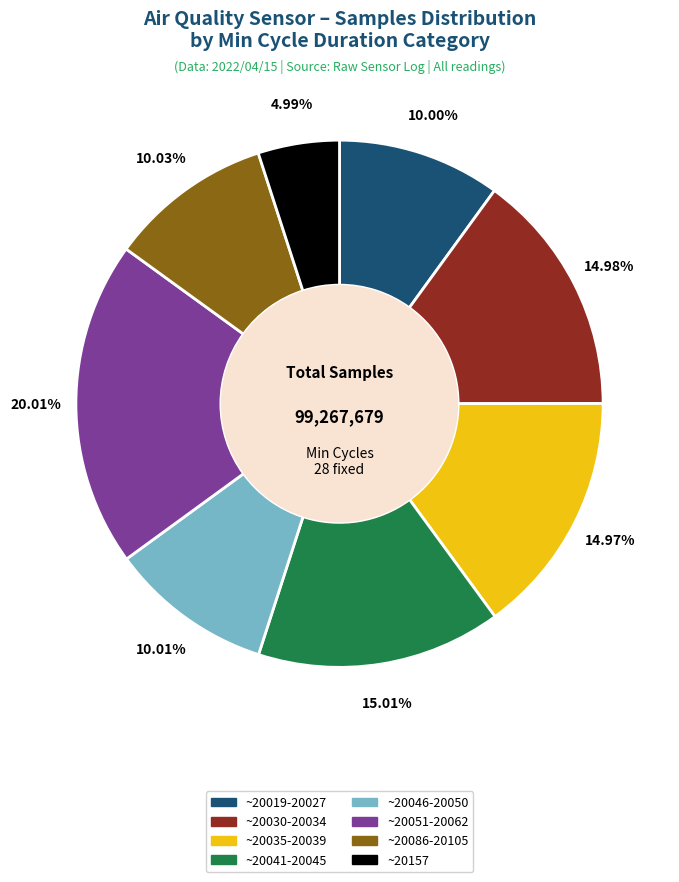

Does any single category account for the majority?

No